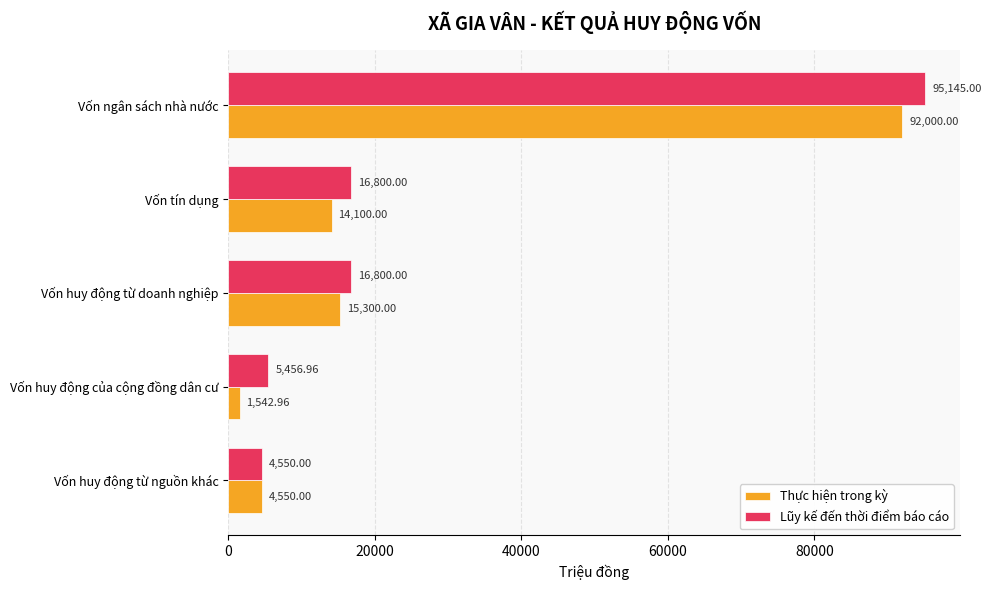

List the labels in order of Thực hiện trong kỳ value, smallest first.

Vốn huy động của cộng đồng dân cư, Vốn huy động từ nguồn khác, Vốn tín dụng, Vốn huy động từ doanh nghiệp, Vốn ngân sách nhà nước